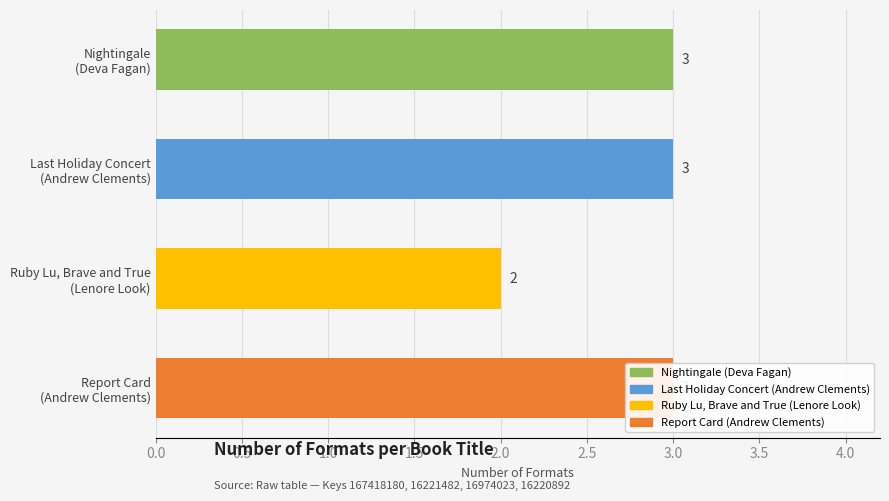

Read the value at Ruby Lu, Brave and True (Lenore Look).

2